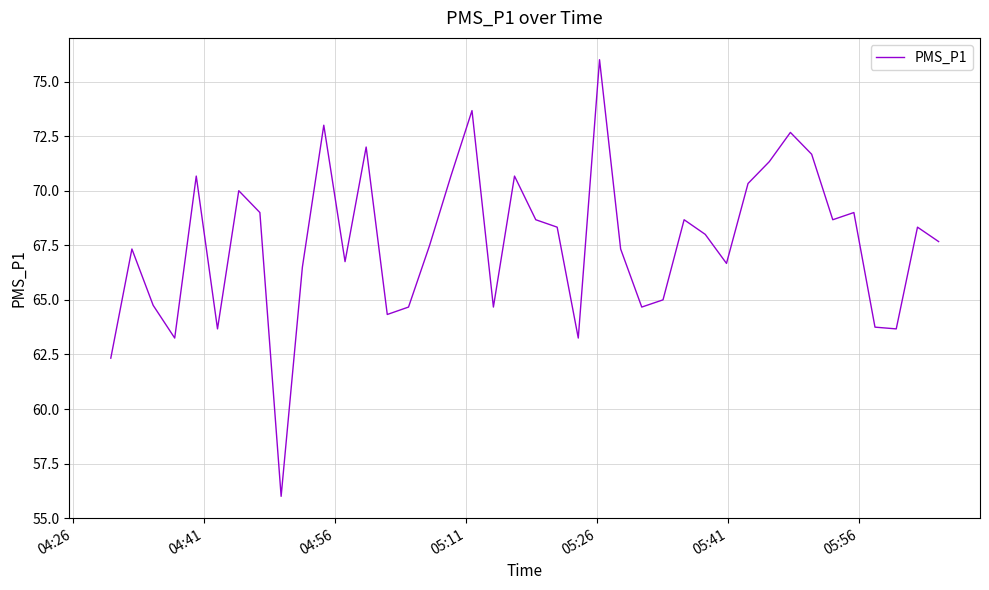

True or false: there are more than 1 points higher than both neighbors.

True